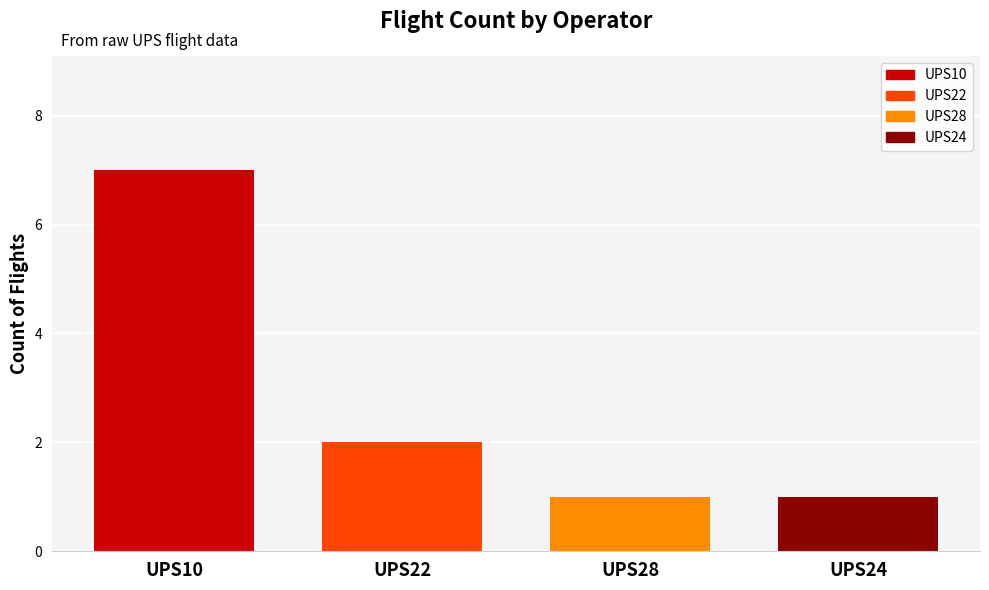

Reading left to right, what are all the values shown in this chart?

UPS10=7	UPS22=2	UPS28=1	UPS24=1